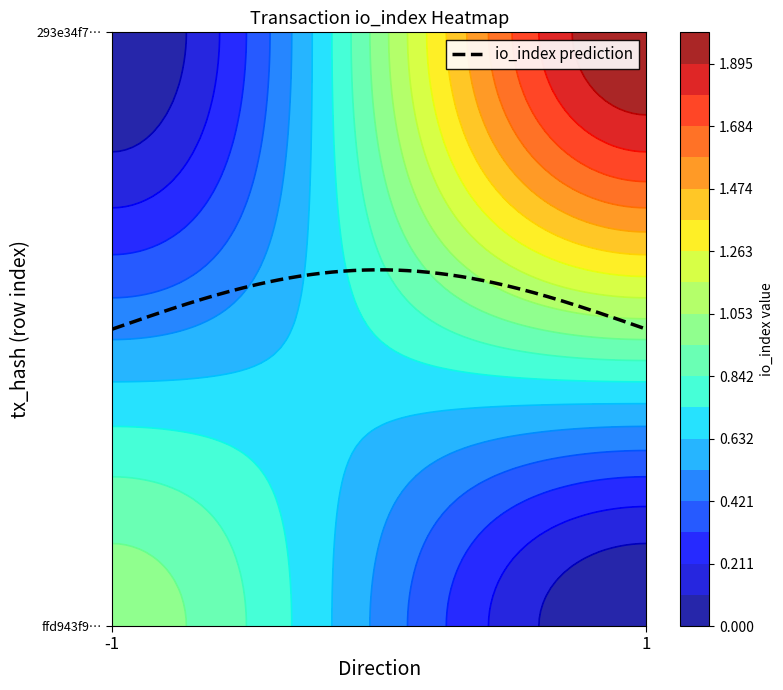

Reading left to right, what are all the values shown in this chart?

ffd943f9d7ab892548503b0ed22d2f3d8d2d7f4: -1	1
293e34f7515f4f944ec65d627ac6b68dafd4a74: 1	2